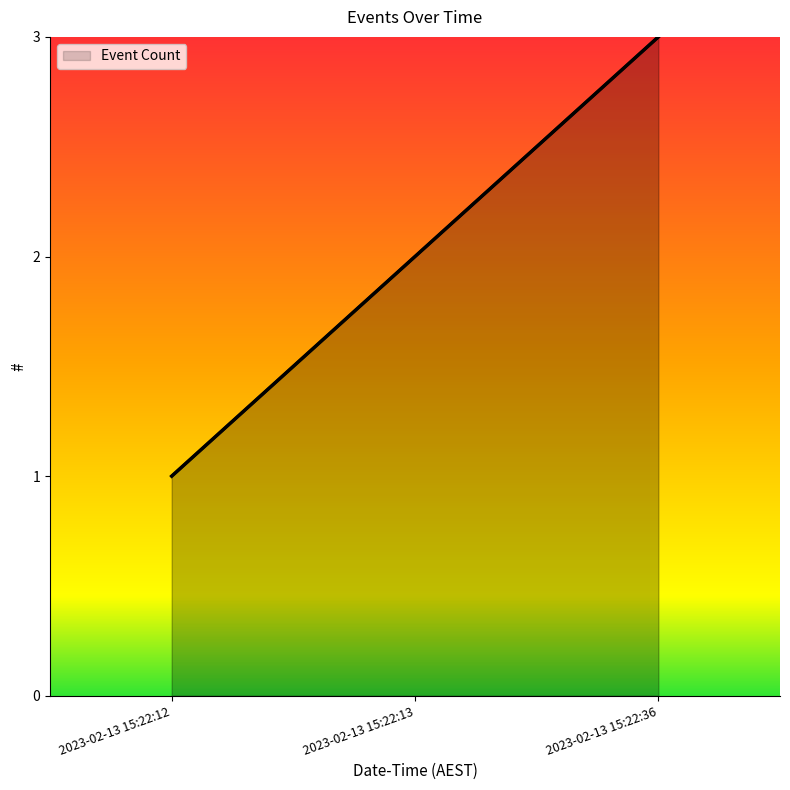

What is the difference between the maximum and minimum values?

2